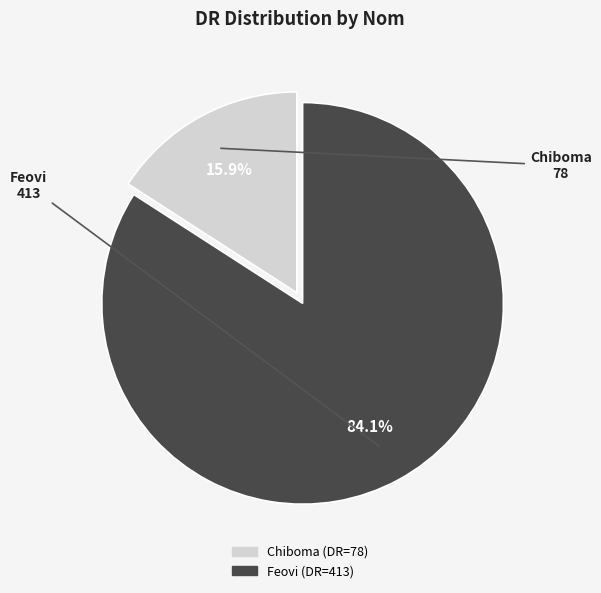

The Chiboma slice represents 16% of the pie. True or false?

True